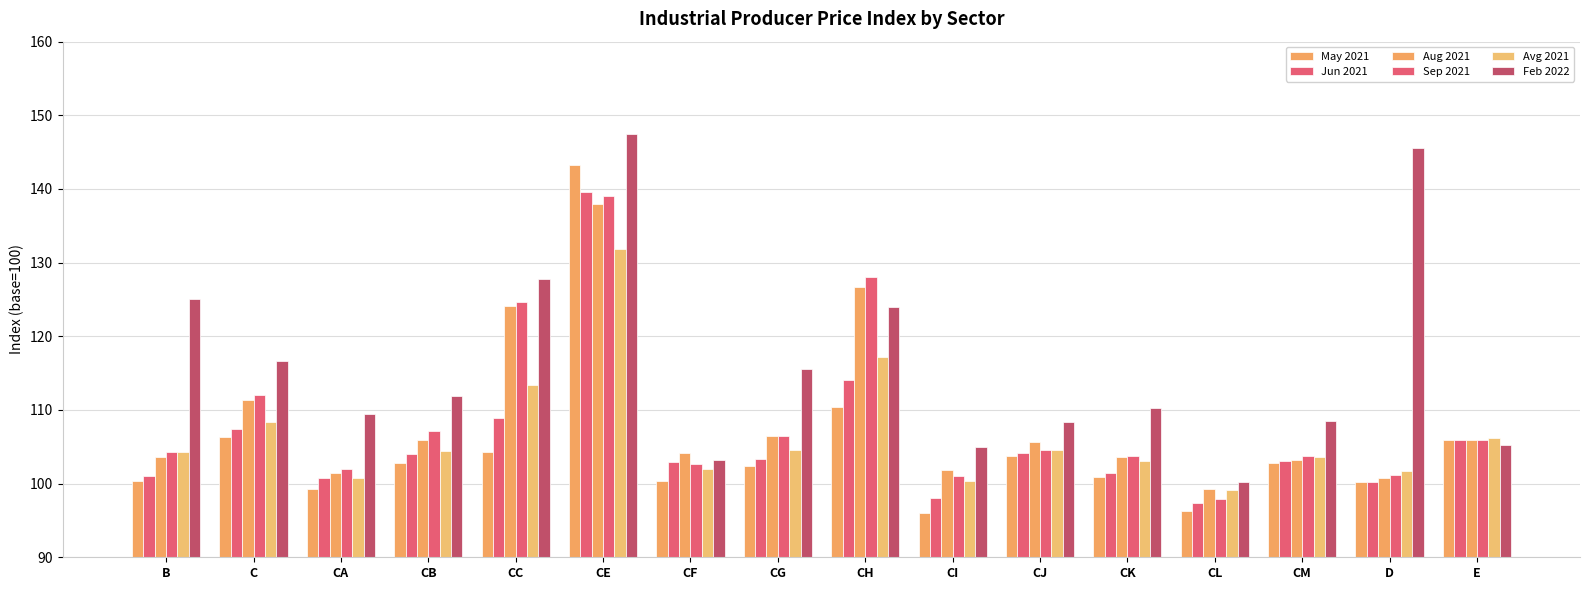

Rank the series by their maximum value, from lowest to highest.

Avg 2021, Aug 2021, Sep 2021, Jun 2021, May 2021, Feb 2022